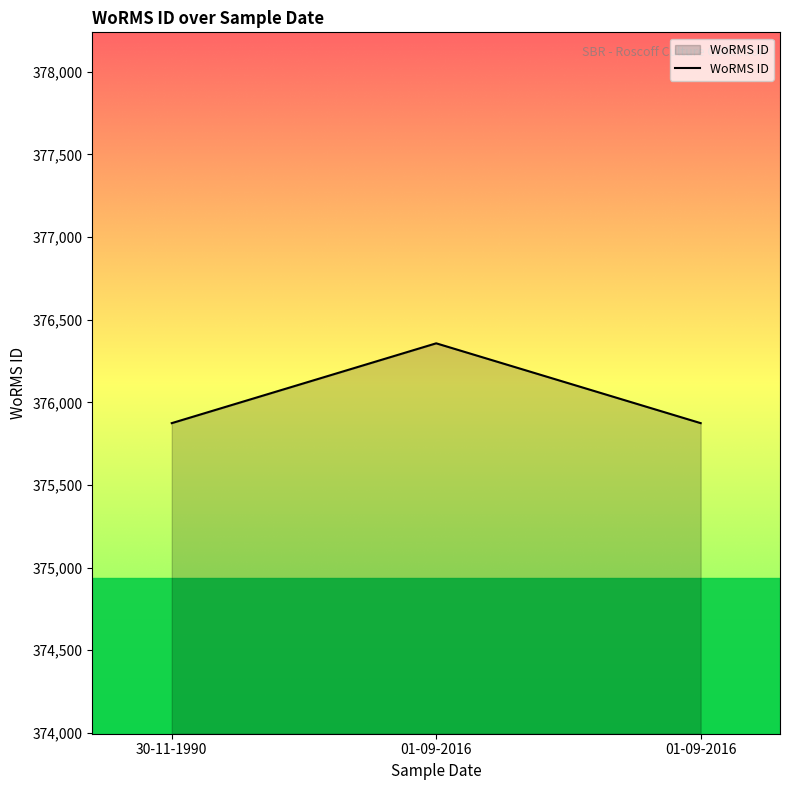

The value at 01-09-2016 is 375874. True or false?

True